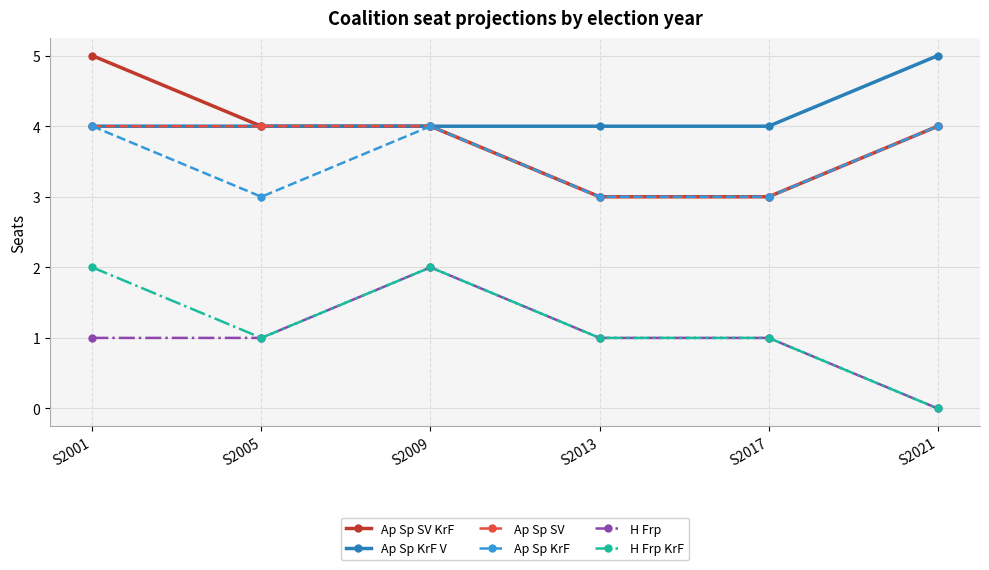

What is the total value across all series at S2013?

15